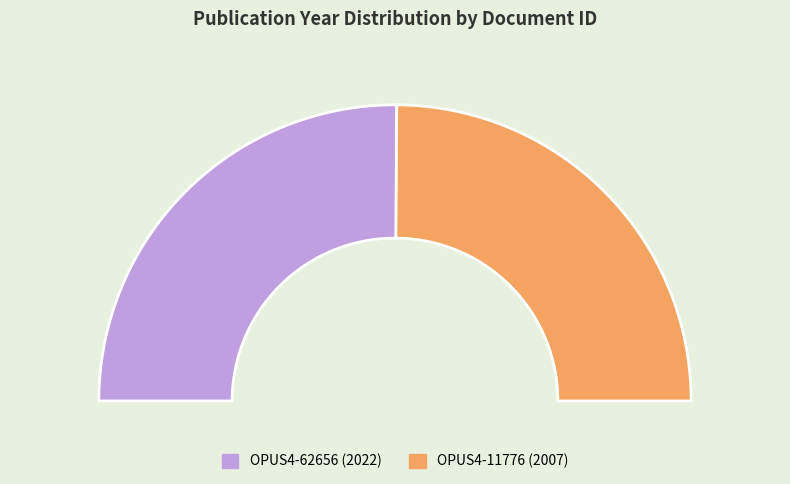

How many slices are in this pie chart?

2